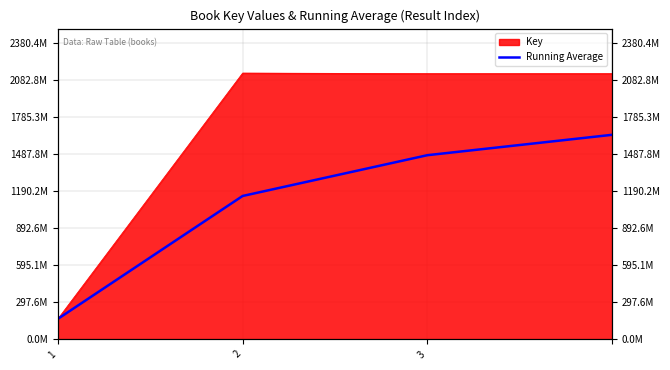

The value at 1 is 164307503.0. True or false?

True